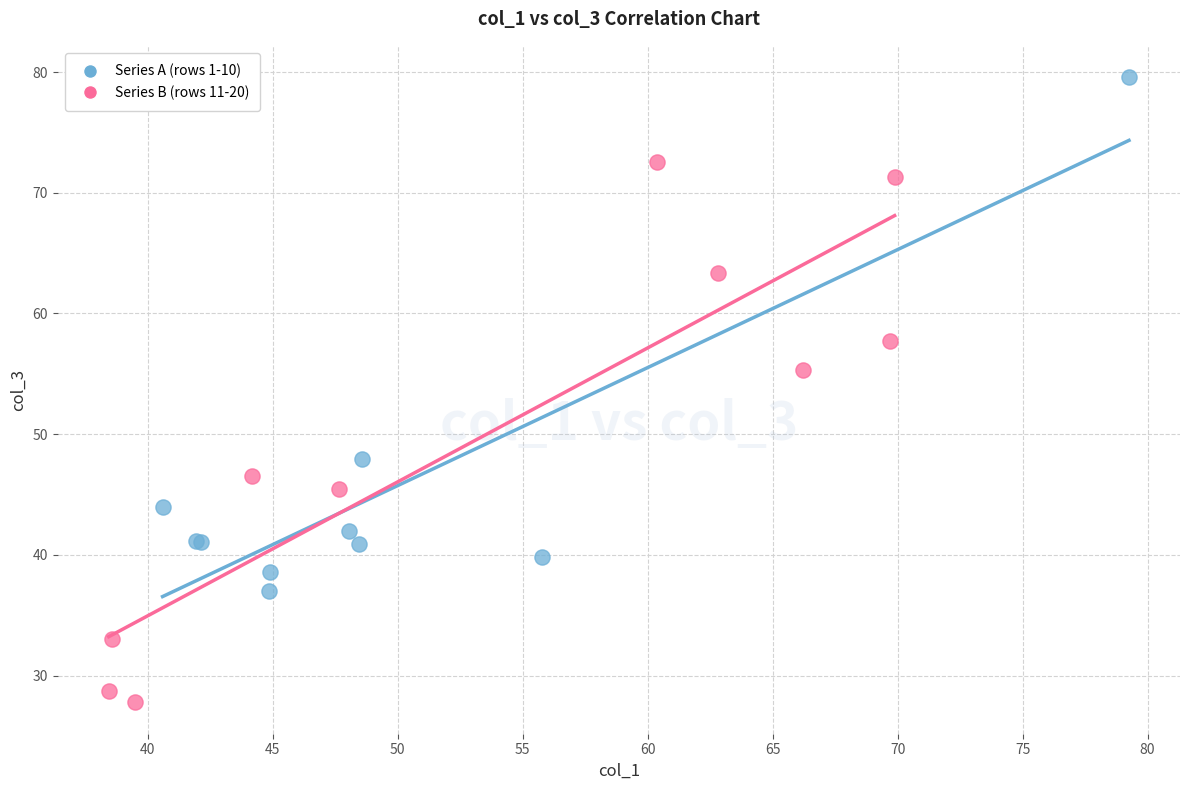

What are all the series names shown in the legend?

Series A (rows 1-10), Series B (rows 11-20)